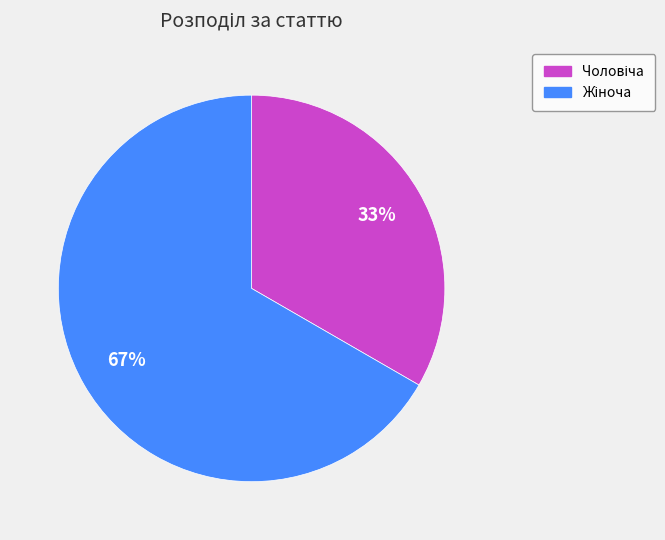

To the nearest percent, what is the average slice percentage?

50%